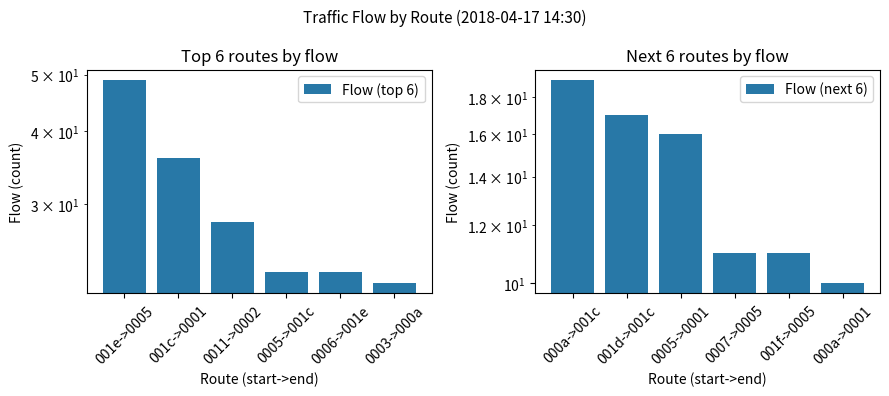

Which series changed the most between 001c->0001 and 0006->001e?

Flow (top 6)